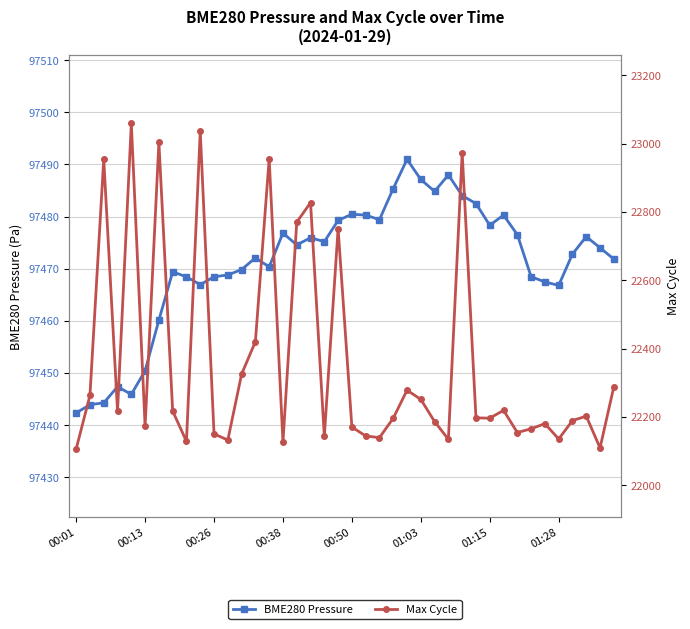

True or false: Max Cycle has a value of 23036.0 at 9.

True